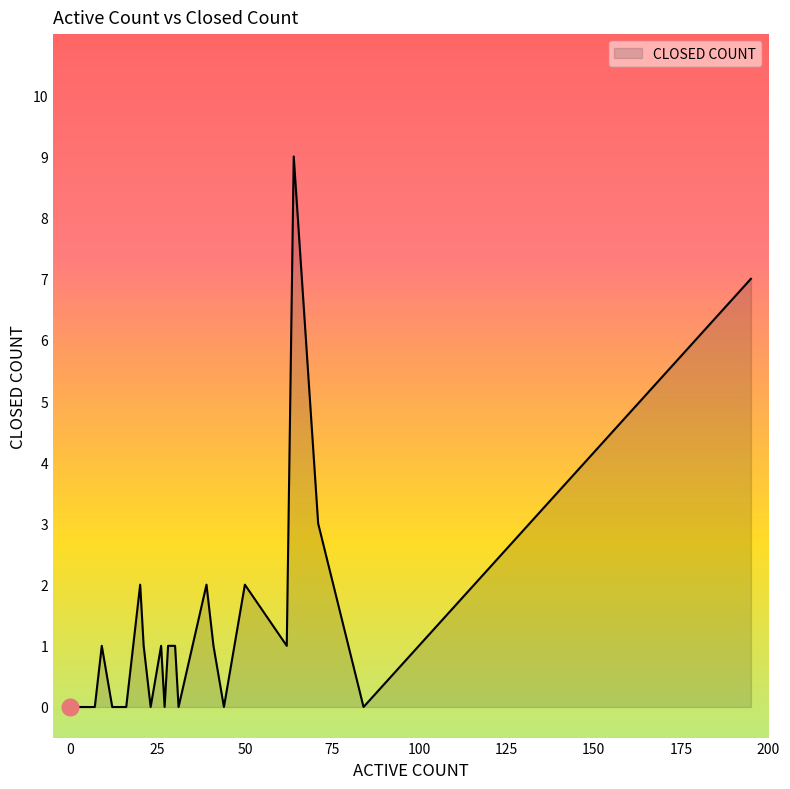

List the labels in order of value, smallest first.

0, 44, 5, 4, 27, 5, 12, 23, 4, 7, 31, 5, 9, 3, 3, 3, 2, 1, 84, 16, 2, 0, 12, 14, 30, 5, 41, 26, 21, 9, 28, 26, 9, 62, 20, 50, 39, 71, 195, 64